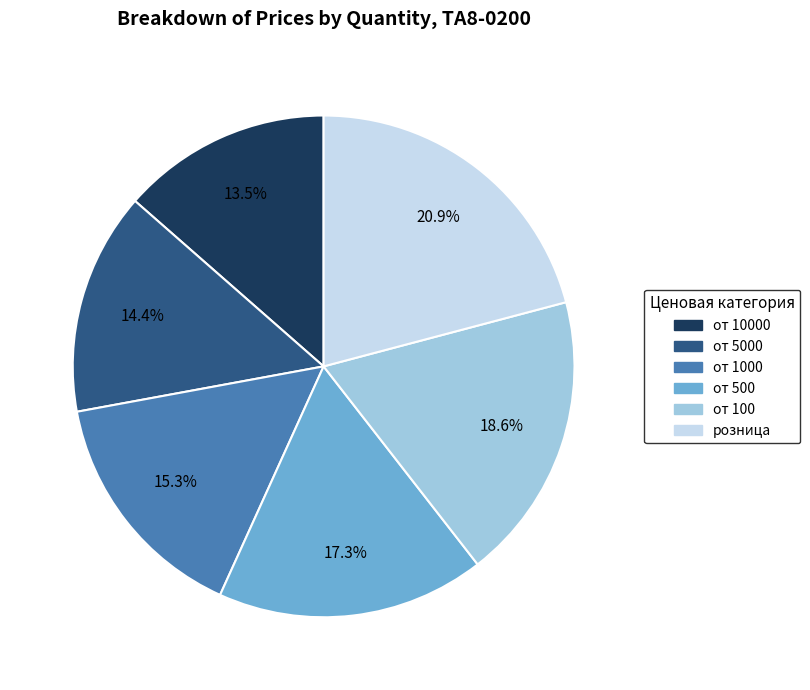

Does any single category account for the majority?

No